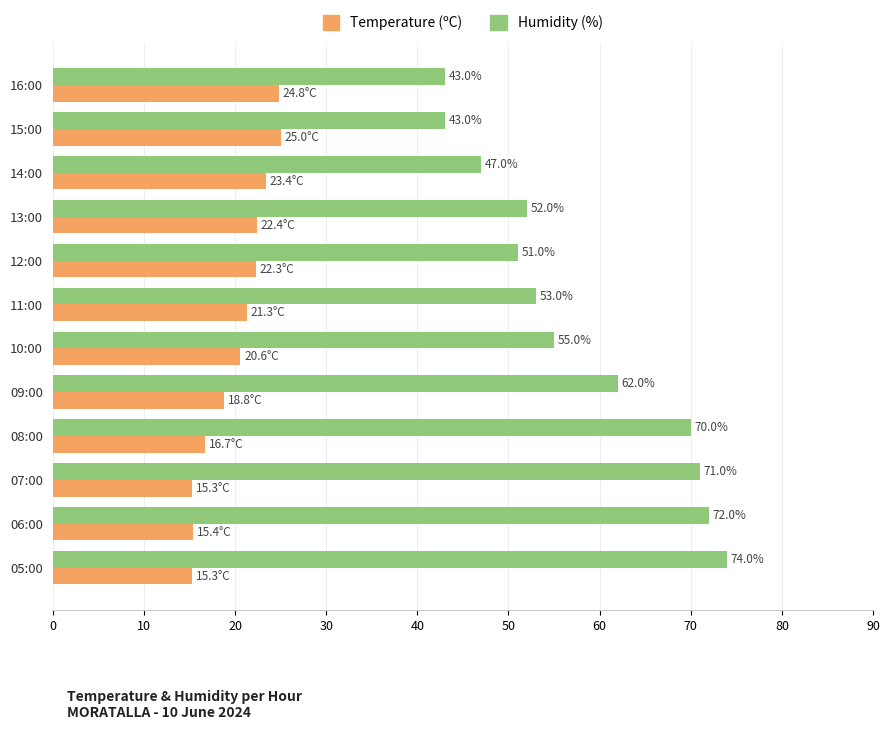

At how many categories does at least one series exceed 20?

12